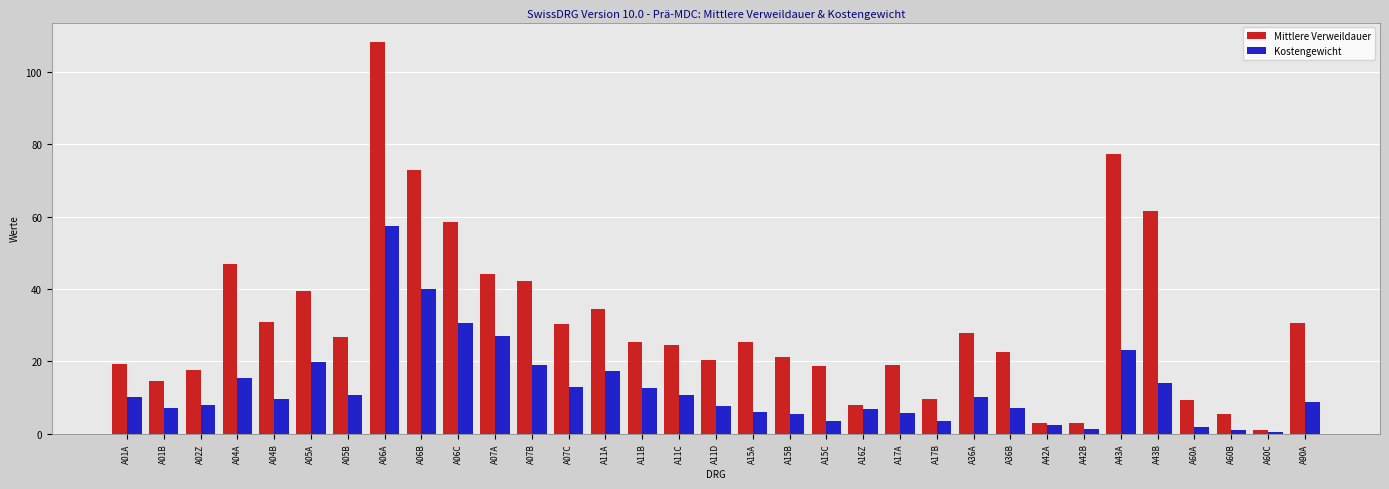

At which category is the sum across all series the highest?

A06A